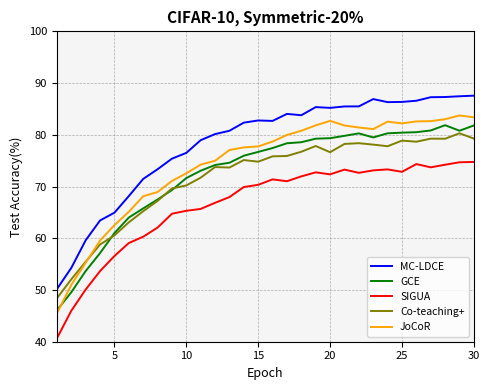

How many values in the JoCoR series exceed 78?

15